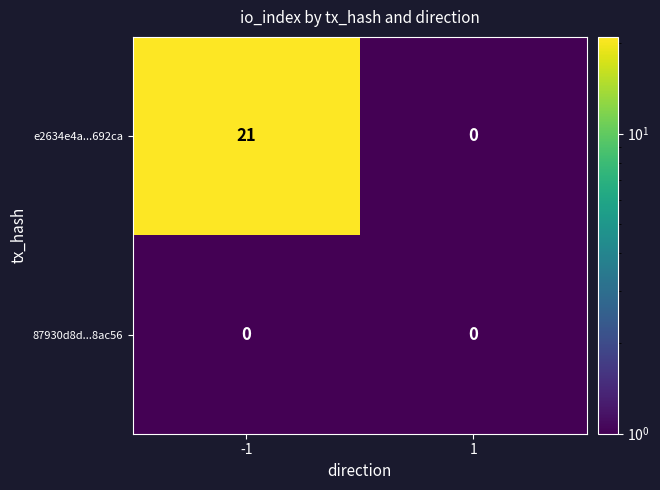

What is the greatest value displayed?

21